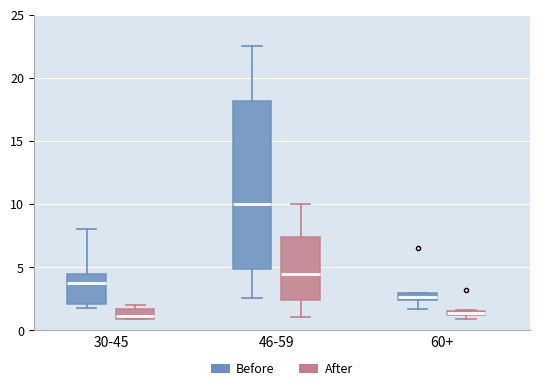

Comparing the boxes themselves (not the whiskers), which one is the tallest?

46-59 (Before)